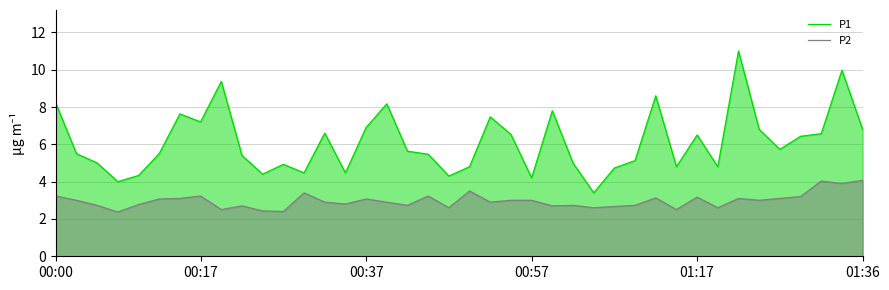

How many distinct data groups are displayed?

2